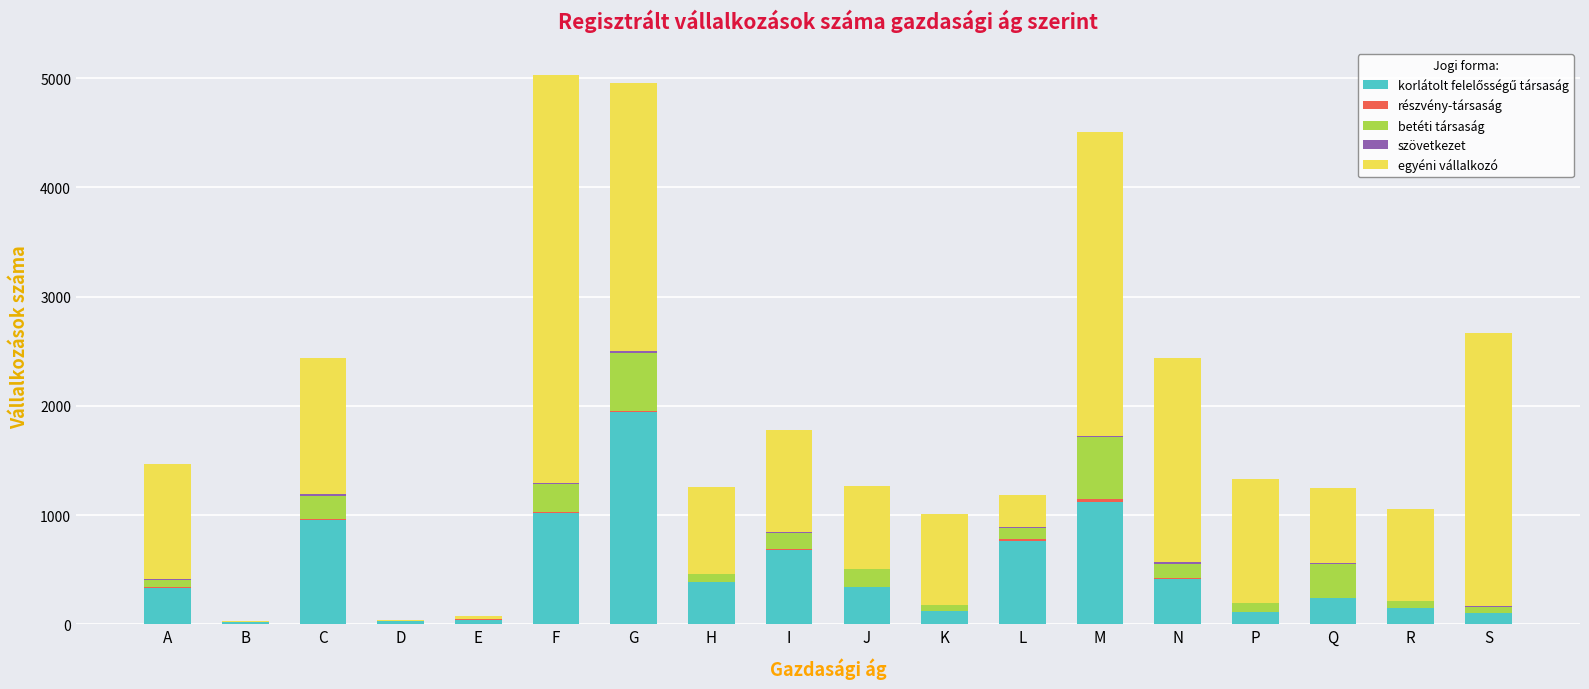

Are the bars grouped side by side (vs. stacked)?

No